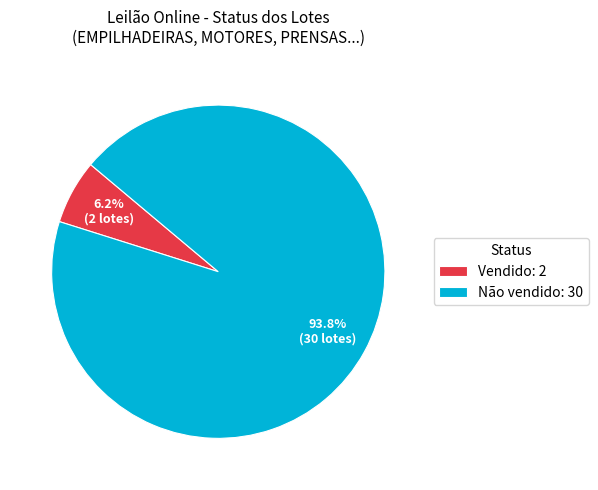

Count the number of slices in the pie.

2